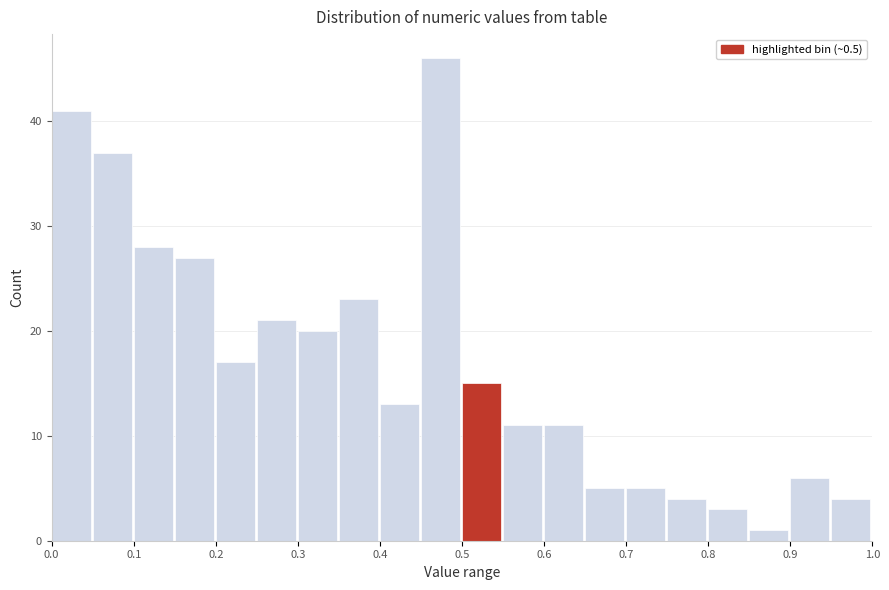

Reading left to right, list every bar in this chart as the range it spans on the x-axis followed by its height. The values are not printed on the chart, so give them approximately, as read against the axis.

0.00 to 0.05: 41
0.05 to 0.10: 37
0.10 to 0.15: 28
0.15 to 0.20: 27
0.20 to 0.25: 17
0.25 to 0.30: 21
0.30 to 0.35: 20
0.35 to 0.40: 23
0.40 to 0.45: 13
0.45 to 0.50: 46
0.50 to 0.55: 15
0.55 to 0.60: 11
0.60 to 0.65: 11
0.65 to 0.70: 5
0.70 to 0.75: 5
0.75 to 0.80: 4
0.80 to 0.85: 3
0.85 to 0.90: 1
0.90 to 0.95: 6
0.95 to 1.00: 4